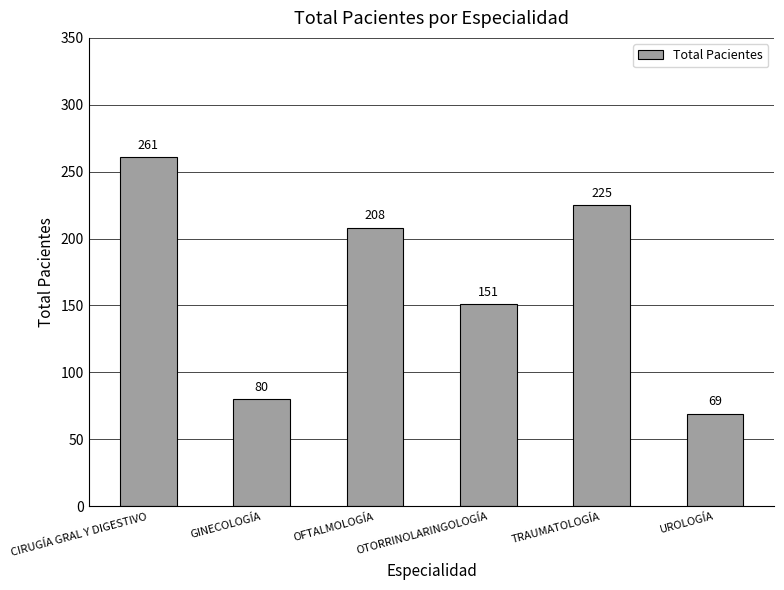

How many values are below 208?

3